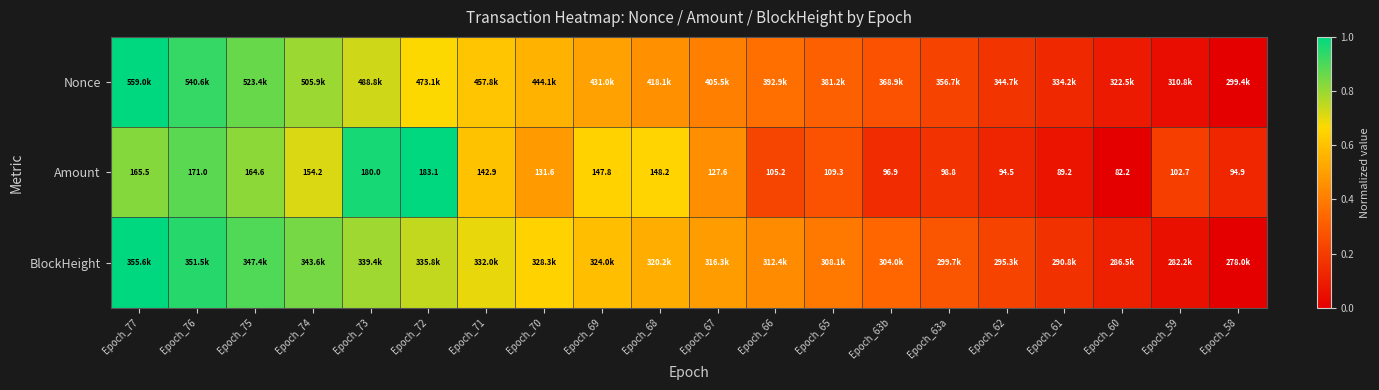

The value of BlockHeight at Epoch_76 is 1.5. True or false?

False